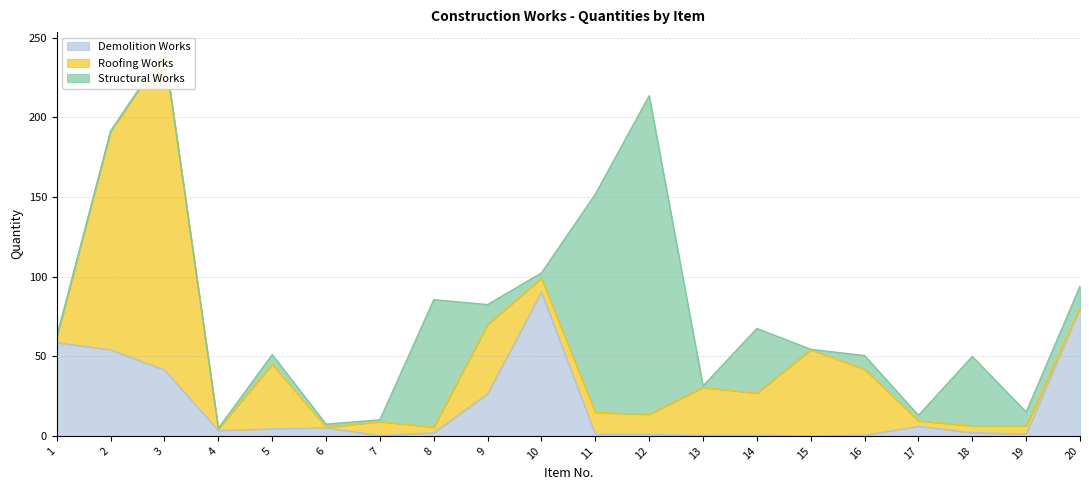

What is the spread (max minus min) of values at 10?

86.8